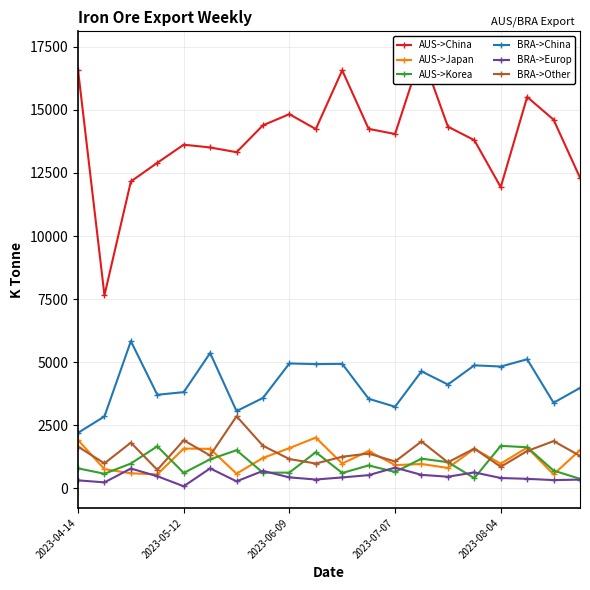

At how many categories does at least one series exceed 14005?

11